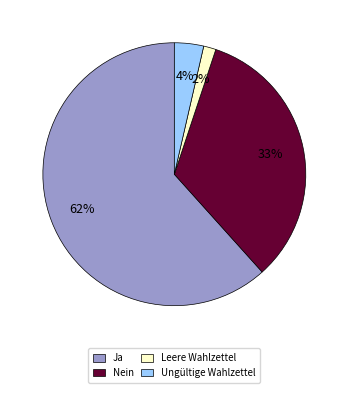

Which slice is the largest?

Ja